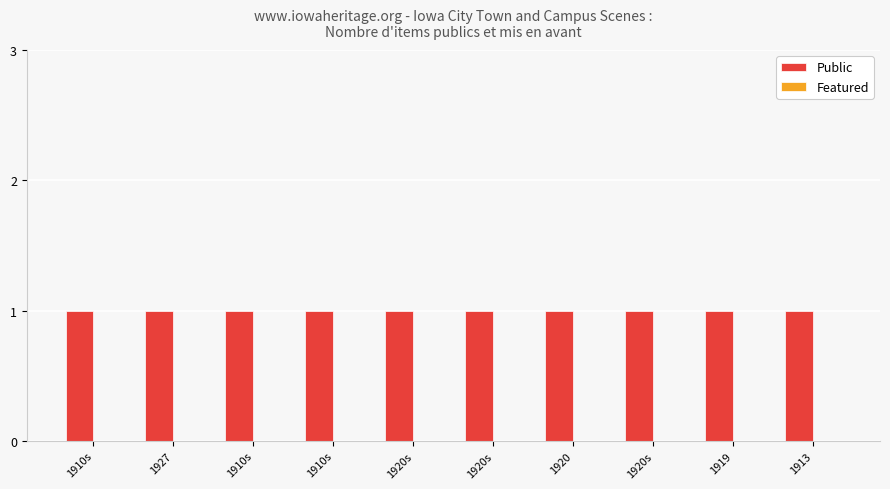

What is the label of the 3rd bar from the left?

1910s